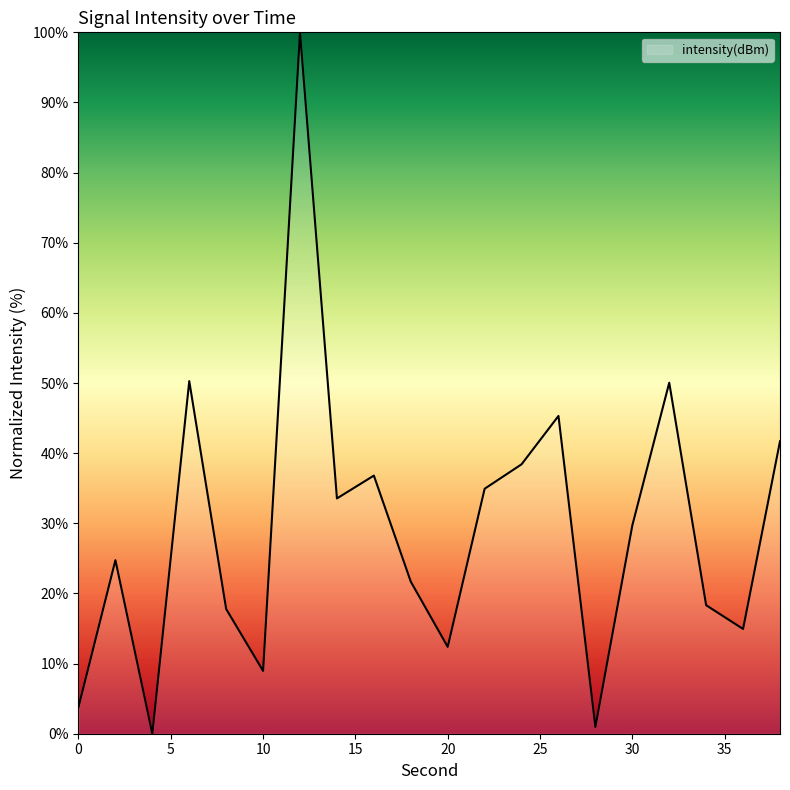

What is the greatest value displayed?

100.0